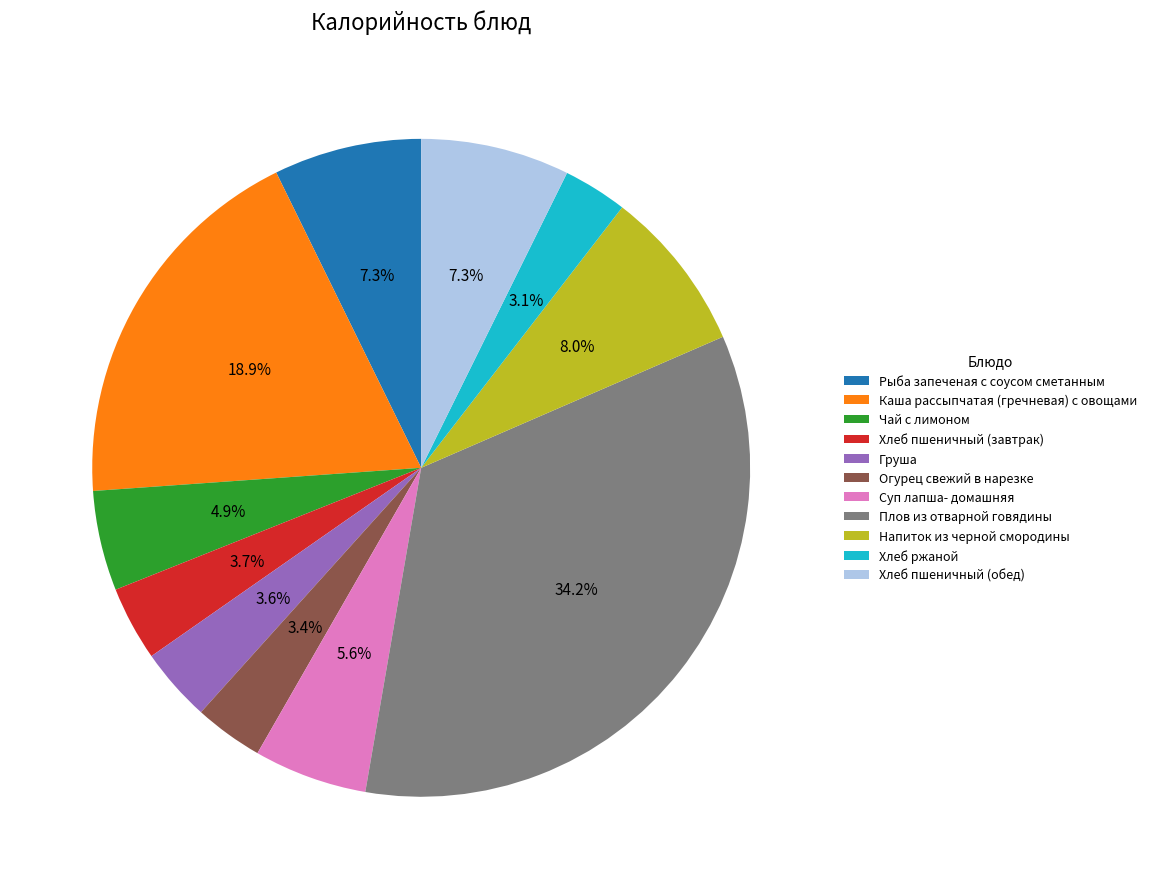

What is the largest slice in the pie chart?

Плов из отварной говядины